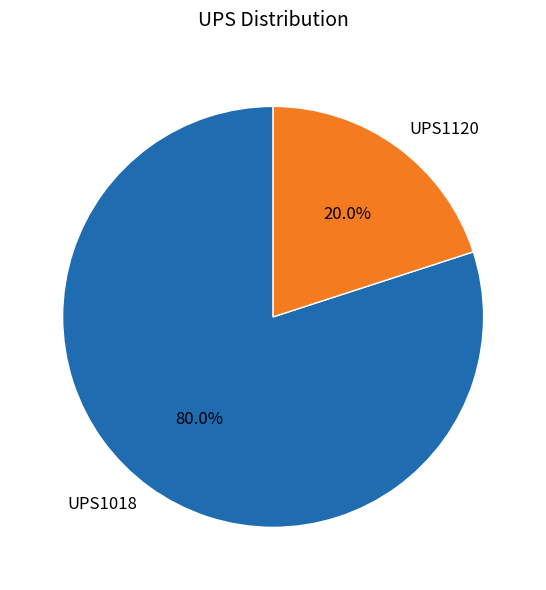

Which category has the biggest portion of the pie?

UPS1018